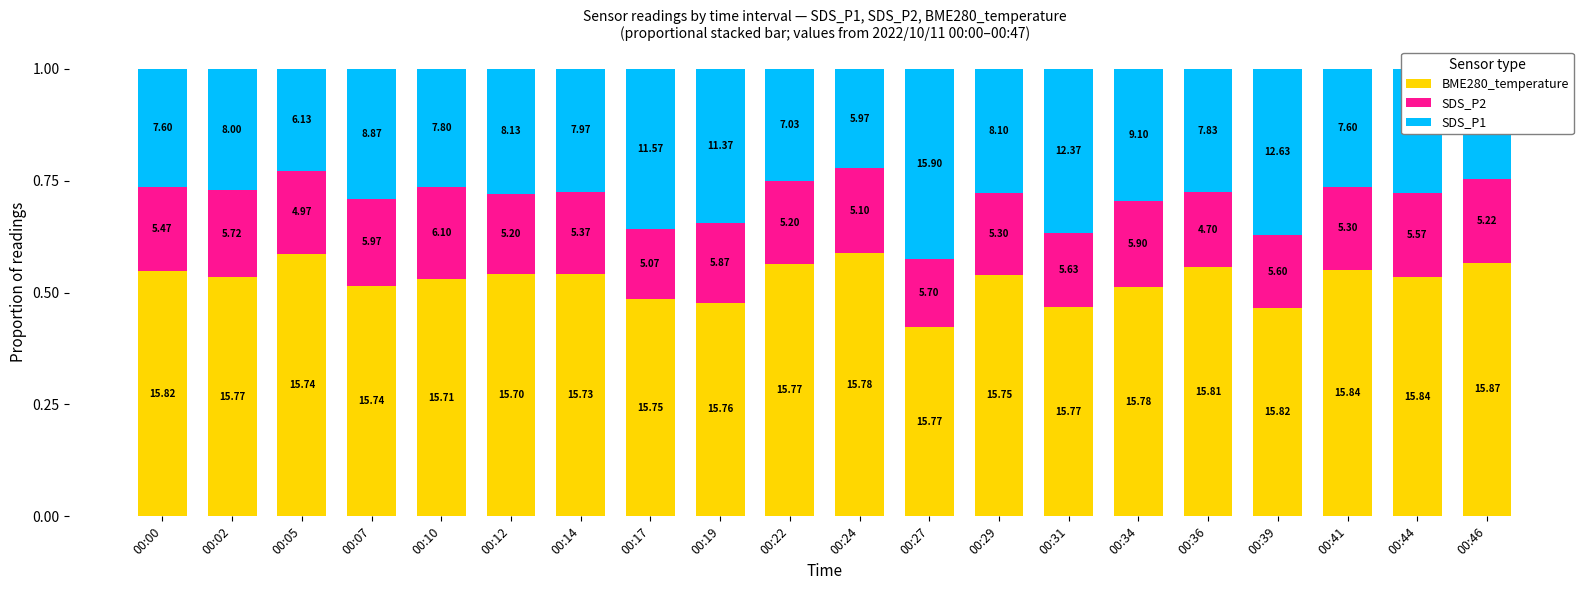

True or false: BME280_temperature has a value of 0.5 at 00:19.

True